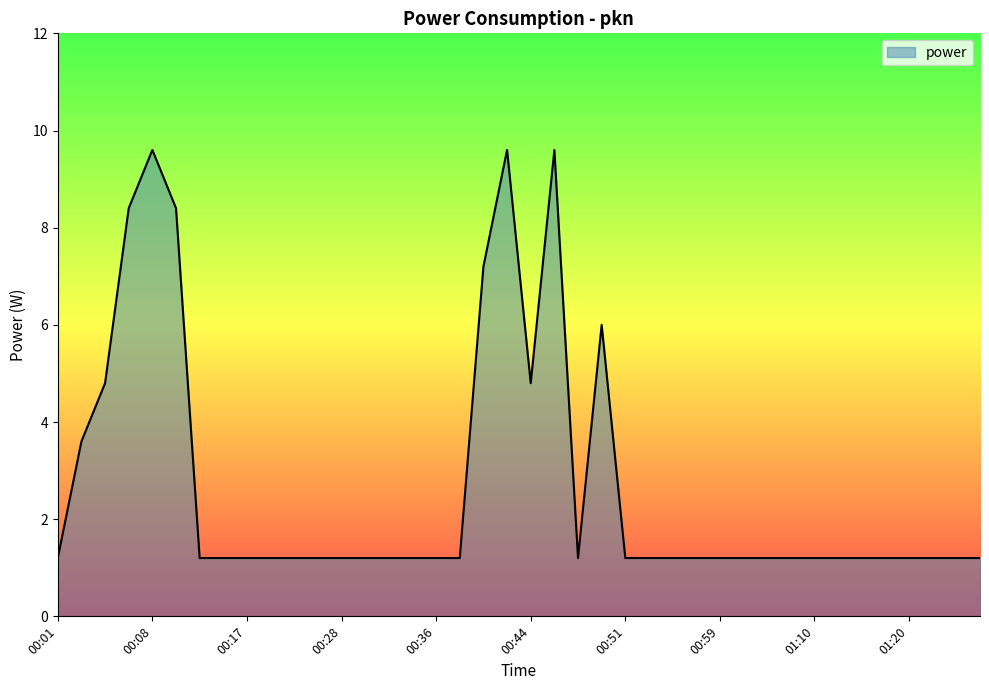

Does the chart display data point markers on the line(s)?

No